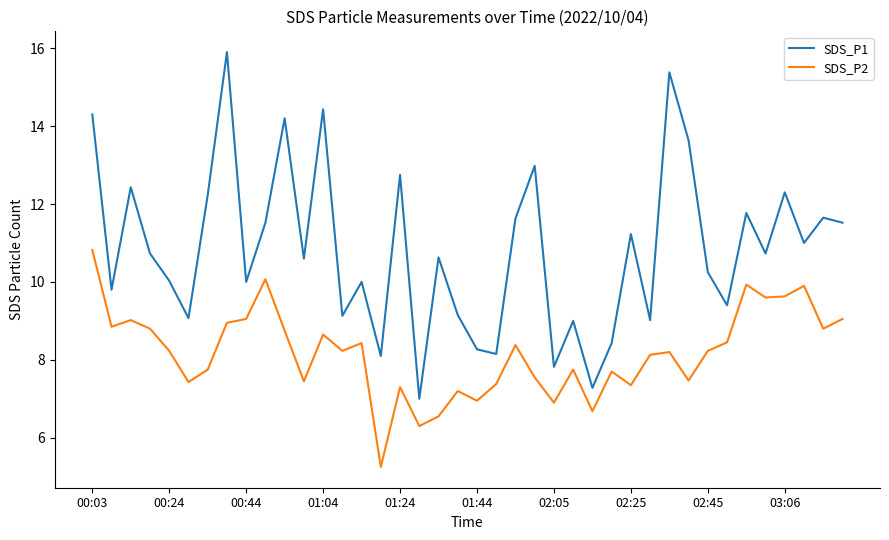

Which series has the largest total across all categories?

SDS_P1